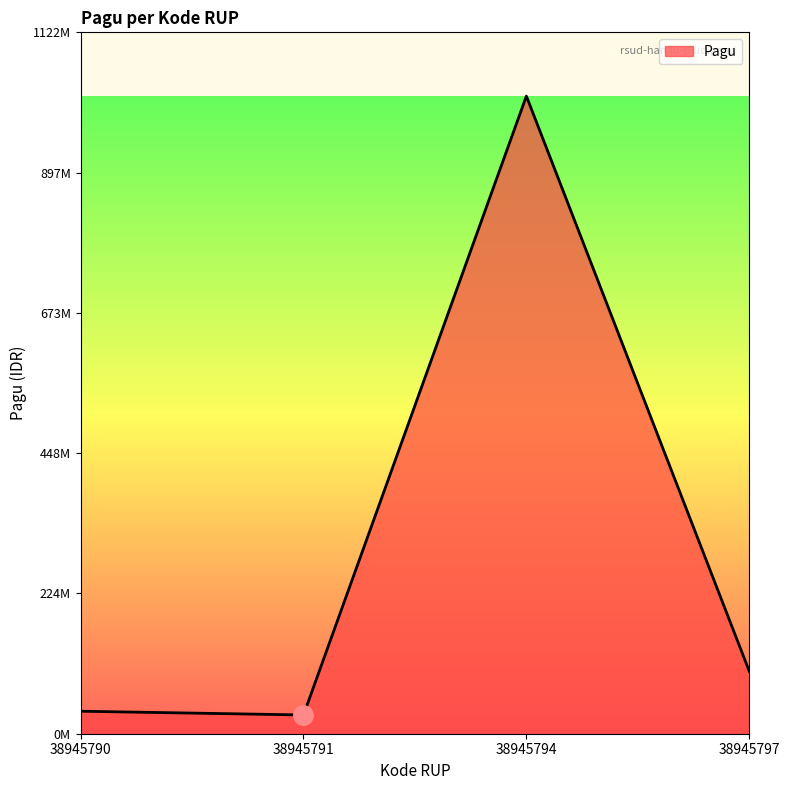

How many points are lower than both their immediate neighbors (excluding endpoints)?

1